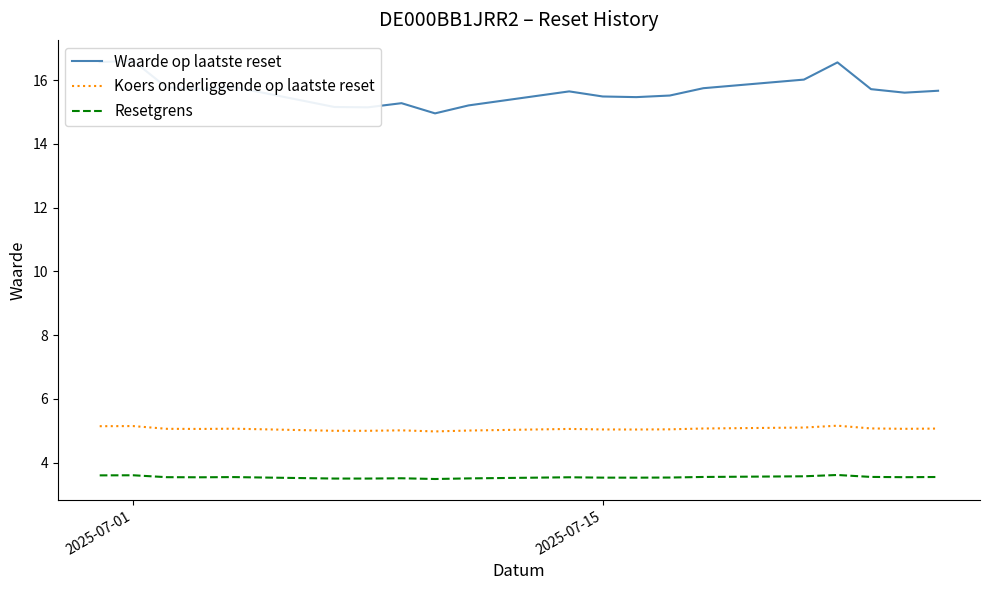

What is the lowest value of the Resetgrens series?

3.5